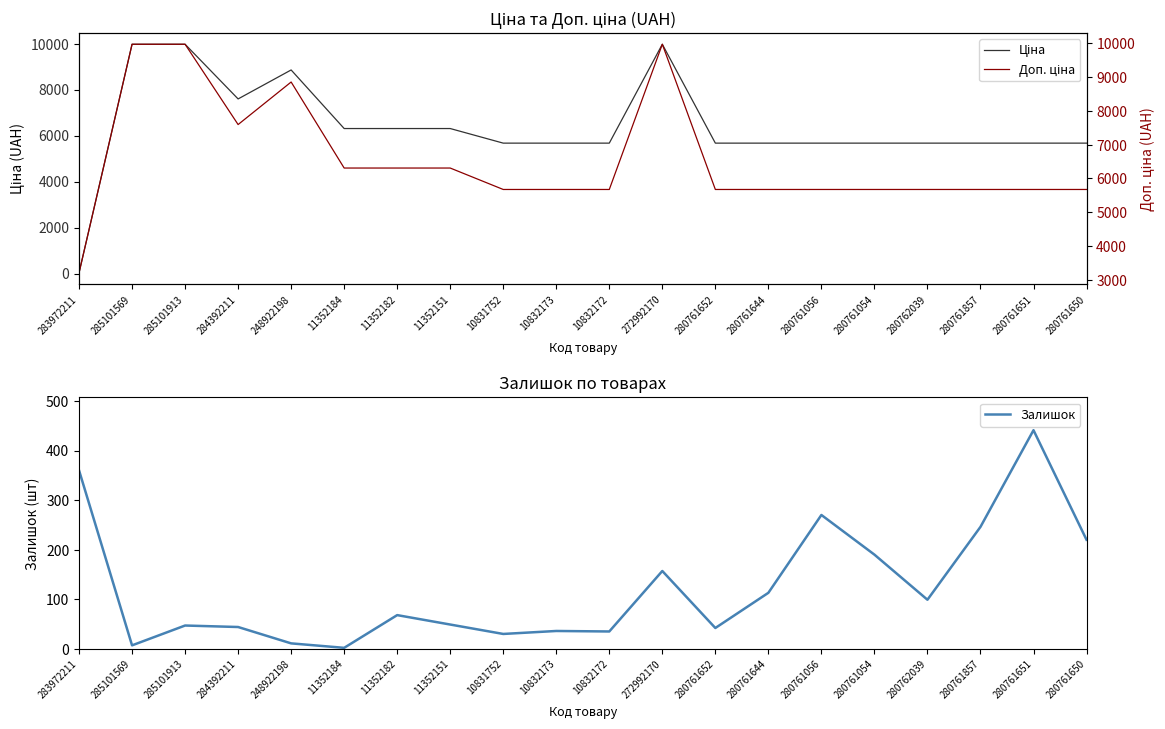

How many data points in Залишок are above 68?

9